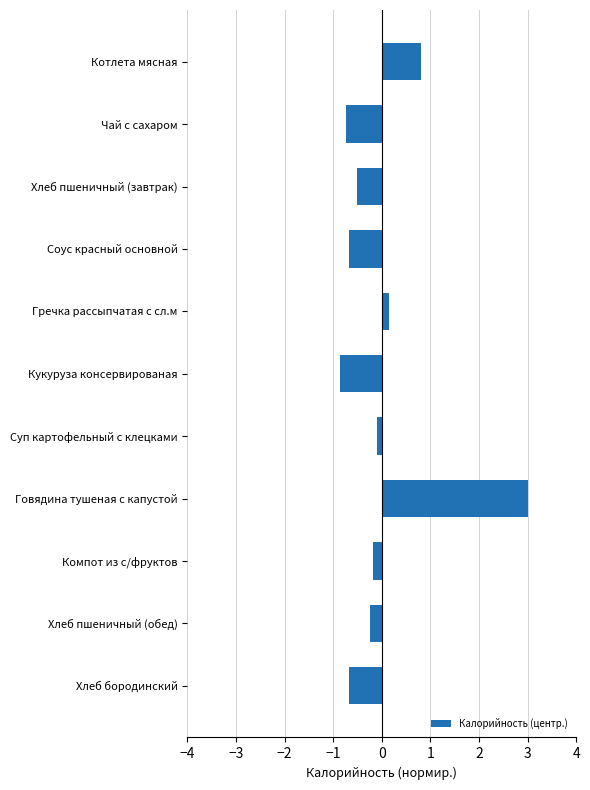

What position from the top is Компот из с/фруктов?

9